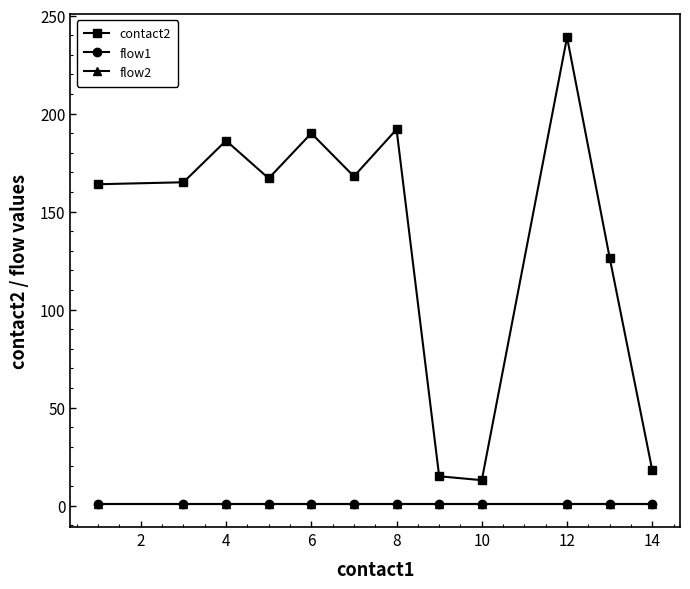

Does the chart have visible grid lines?

No